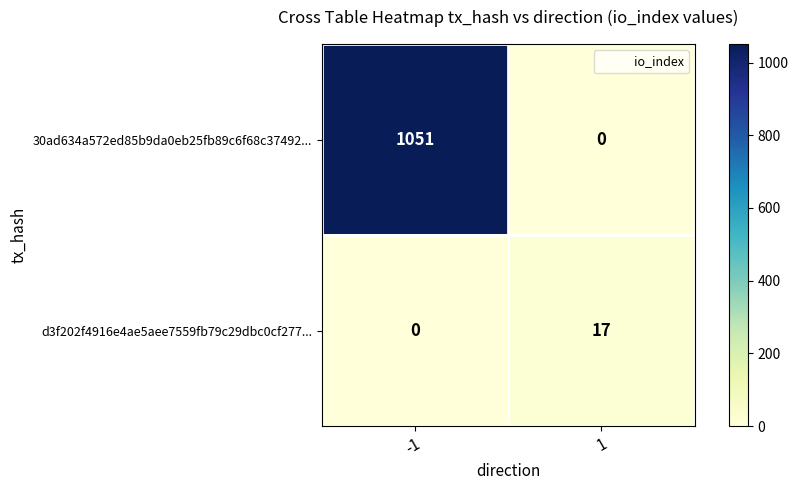

What is the sum of the d3f202f4916e4ae5aee7559fb79c29dbc0cf277... values at 1 and -1?

17